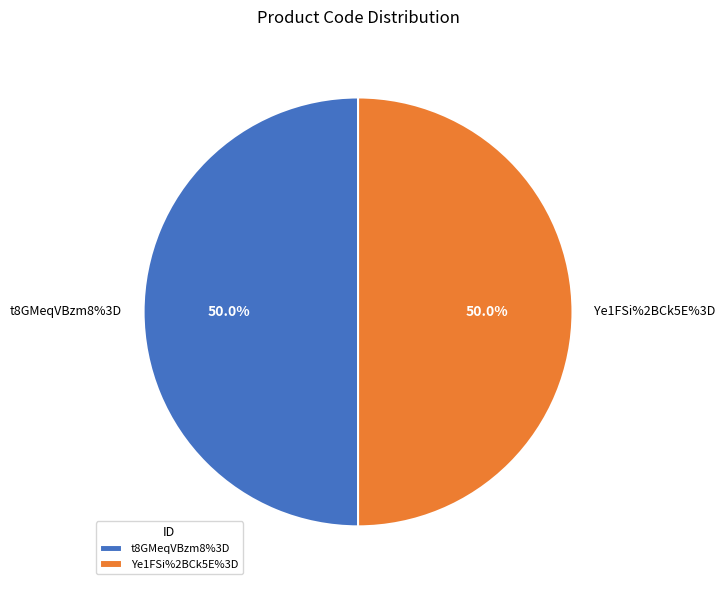

Approximately how many times larger is the value at t8GMeqVBzm8%3D compared to Ye1FSi%2BCk5E%3D?

1.0